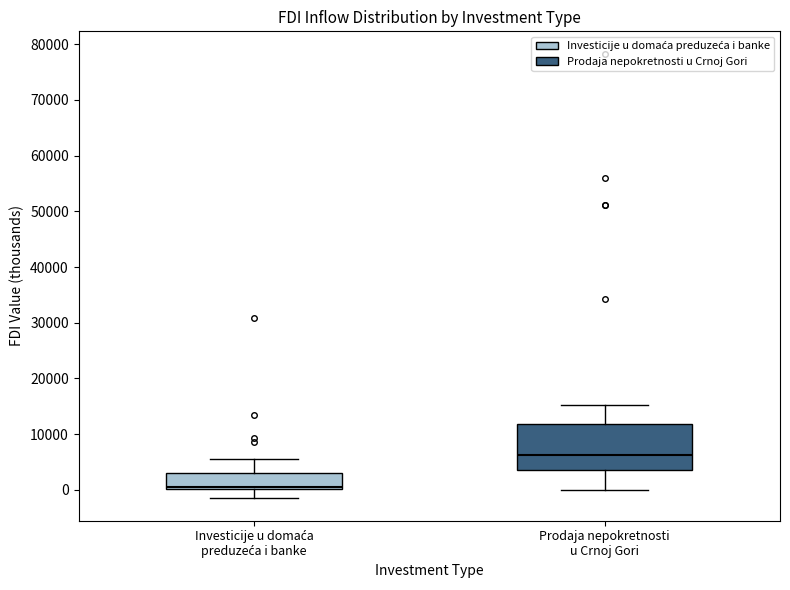

Where does the upper whisker of the box for Investicije u domaća preduzeća i banke end on the y-axis? The values are not printed on the chart, so give them approximately, as read against the axis.

6000